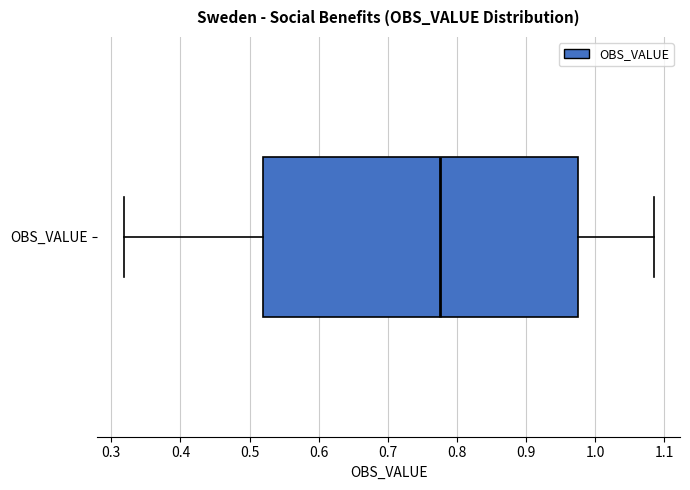

Where does the median line of the box for OBS_VALUE sit on the x-axis? The values are not printed on the chart, so give them approximately, as read against the axis.

0.78